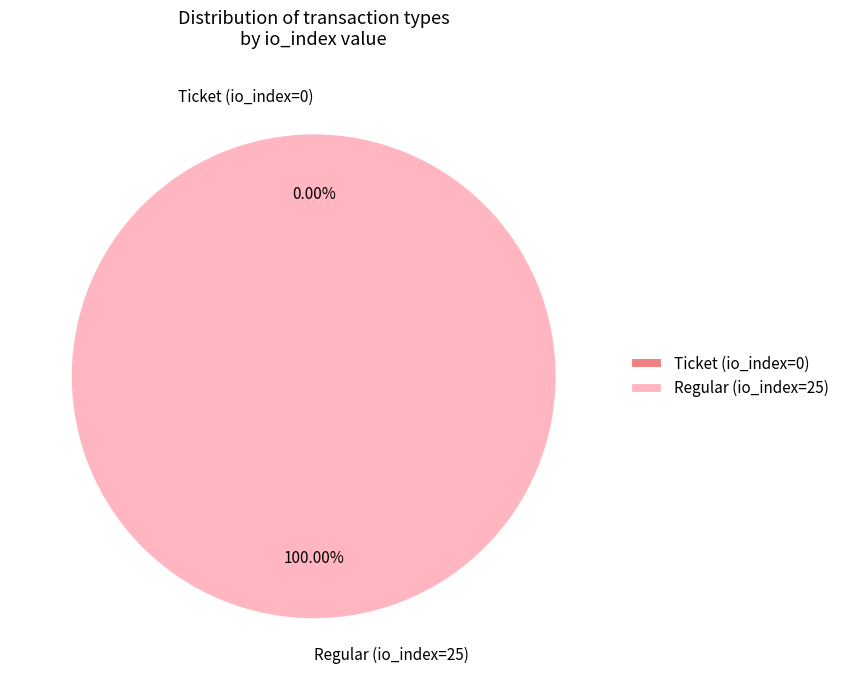

What is the majority slice?

Regular (io_index=25)